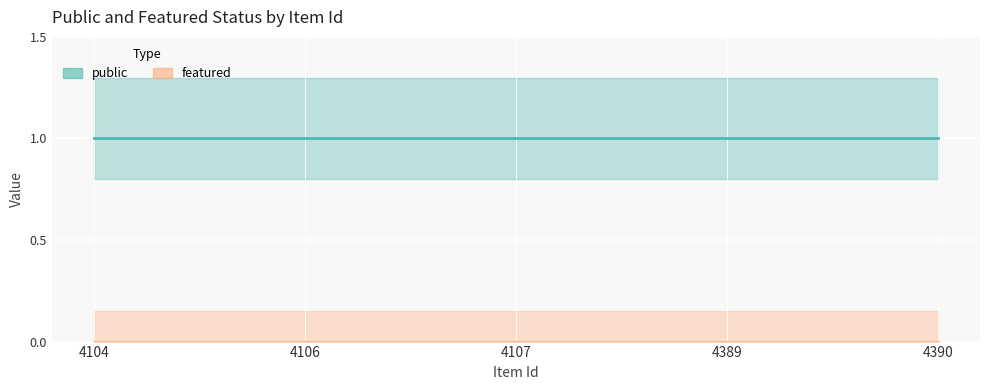

What is the approximate value of public at 4104?

1